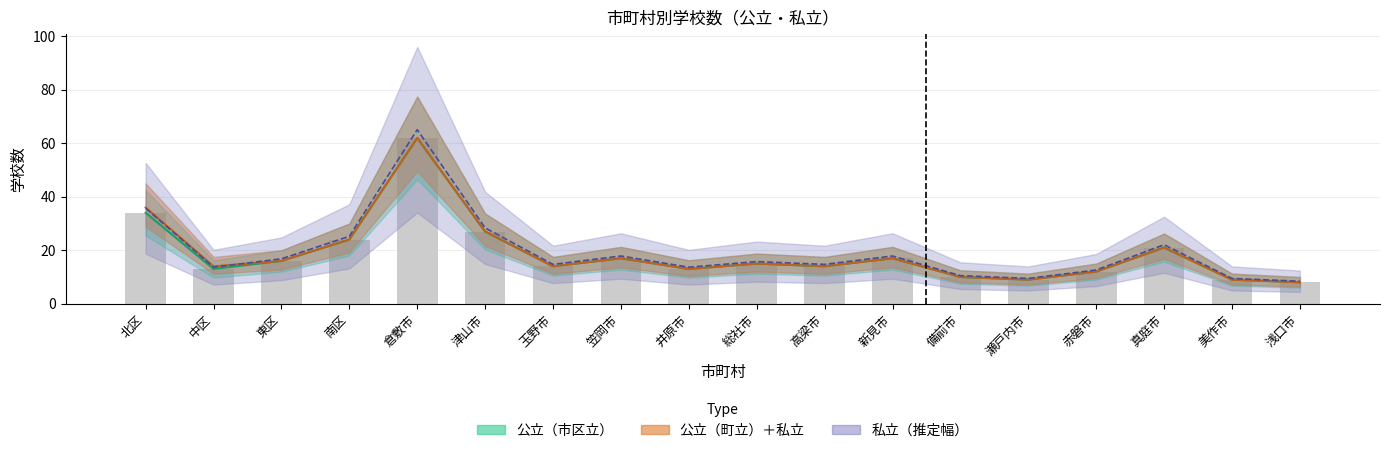

Is it true that 公立（市区立） equals 20 at 井原市?

False